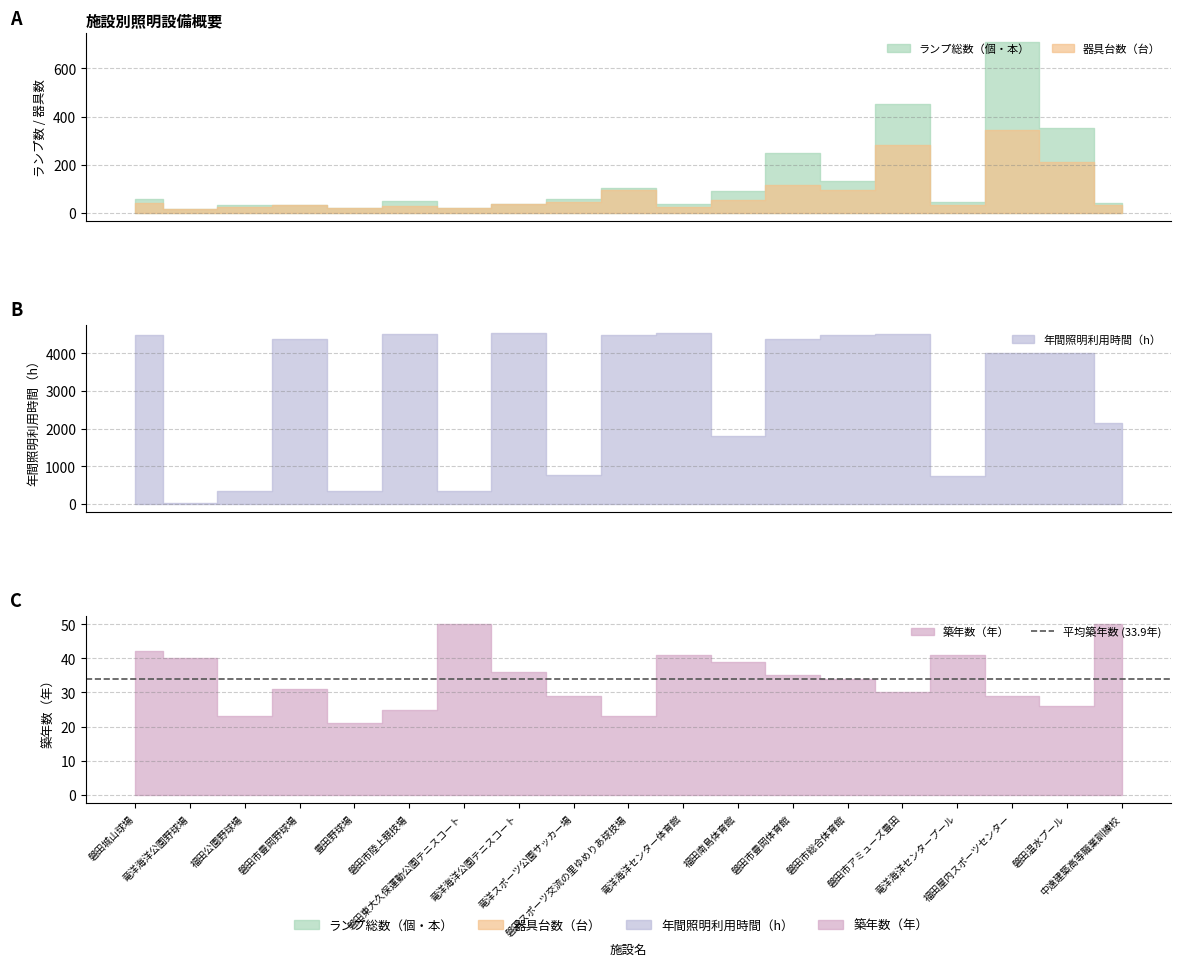

What is the difference between the 築年数（年） values at 03200_福田南島体育館 and 01700_磐田市豊岡野球場?

8.0